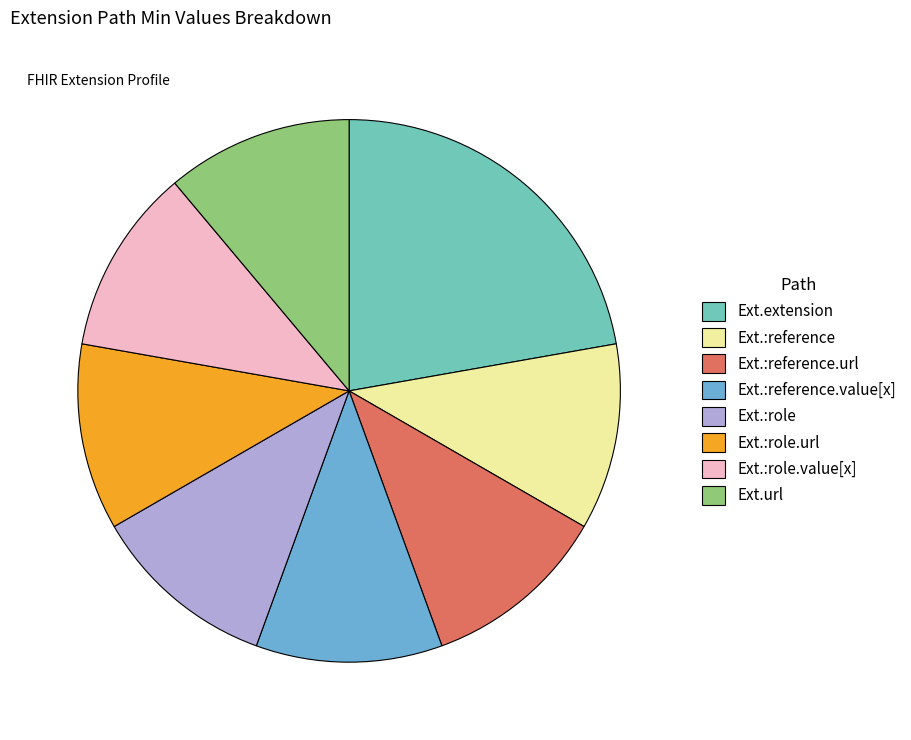

Do Ext.:role.url and Ext.:role together represent more than half of the pie?

No